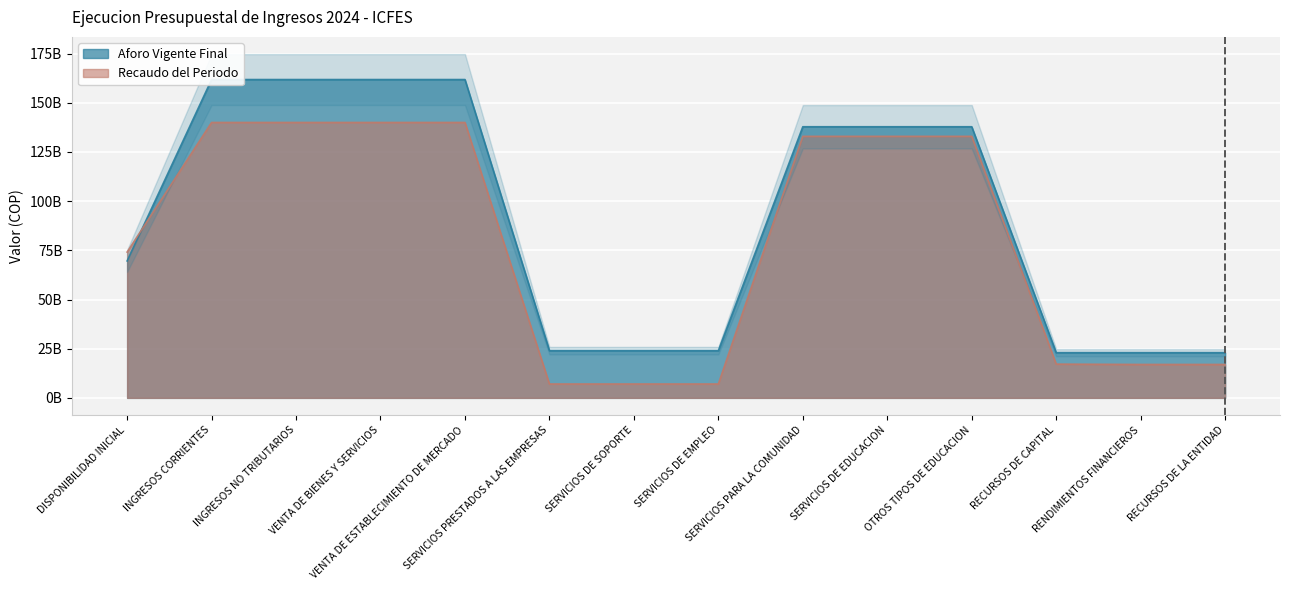

What are all the series names shown in the legend?

Aforo Vigente Final, Recaudo del Periodo